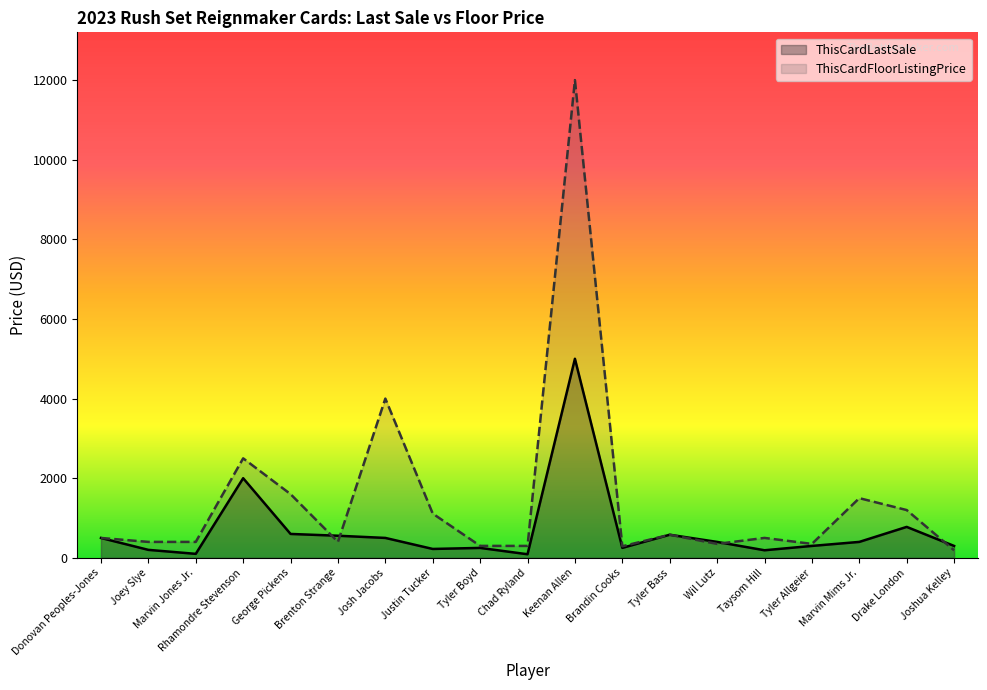

Reading left to right, transcribe all the data shown in this chart.

ThisCardLastSale: 499.0	200.0	100.0	2000.0	600.0	555.0	500.0	223.0	249.0	90.0	5000.0	250.0	580.0	400.0	190.0	299.0	400.0	777.0	299.0
ThisCardFloorListingPrice: 499.0	400.0	400.0	2499.0	1600.0	400.0	4000.0	1111.0	300.0	299.0	12000.0	290.0	580.0	350.0	500.0	350.0	1499.0	1200.0	189.0